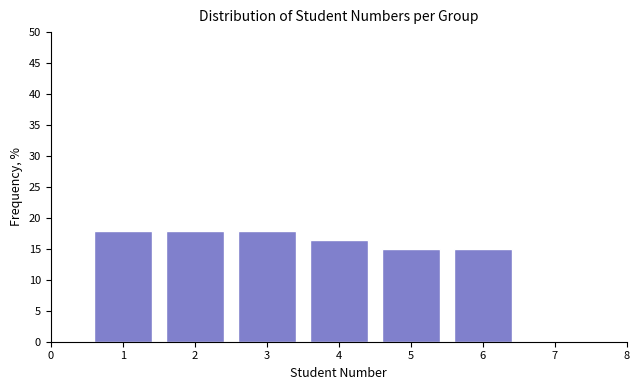

How tall is the bar that spans 0.5 to 1.5 on the x-axis? The values are not printed on the chart, so give them approximately, as read against the axis.

18.0